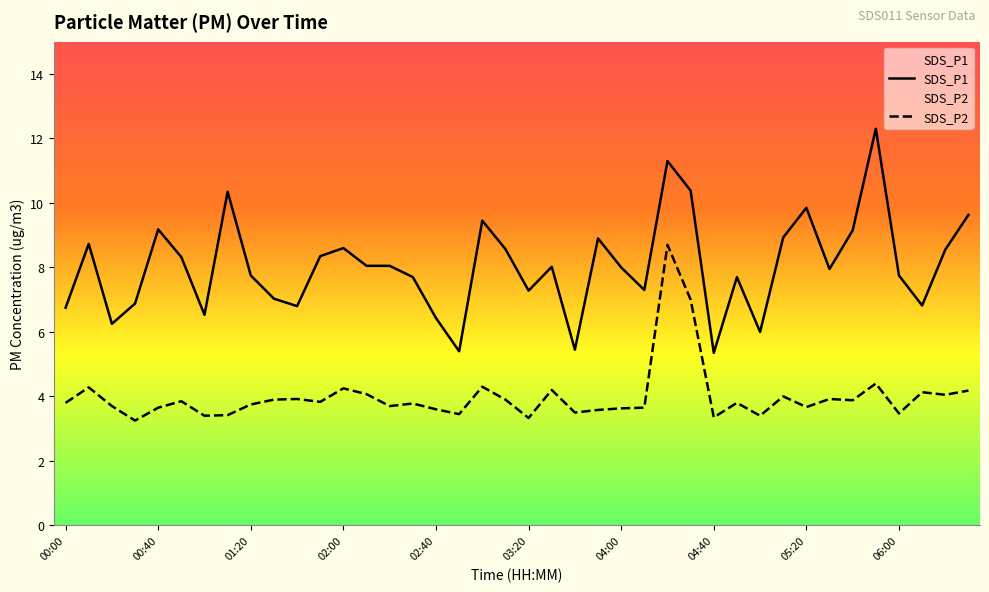

In SDS_P1, how many points are higher than both neighbors (excluding endpoints)?

11